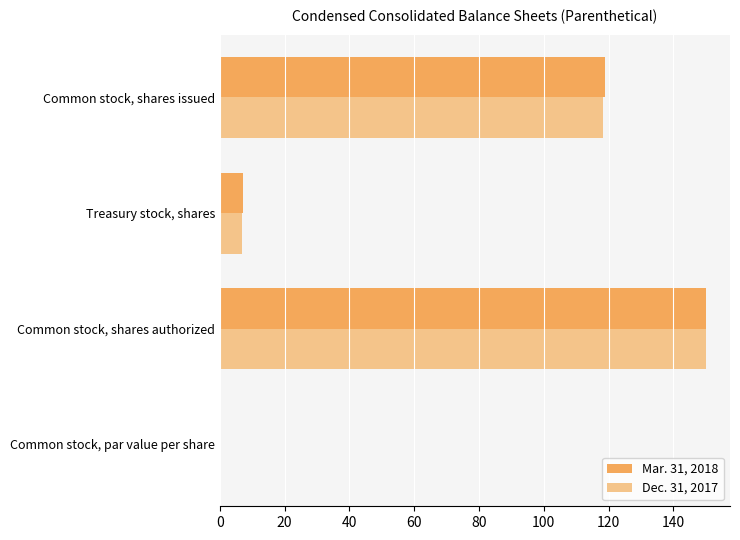

What is the sum of the Mar. 31, 2018 values at Common stock, shares authorized and Common stock, shares issued?

268.8